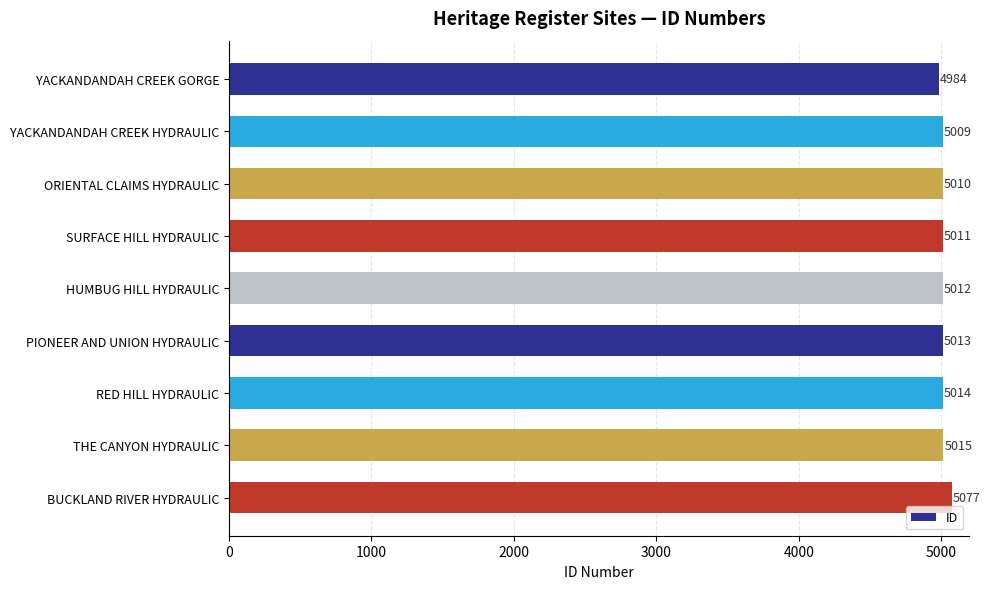

Approximately how many times larger is the value at YACKANDANDAH CREEK GORGE compared to BUCKLAND RIVER HYDRAULIC?

1.0